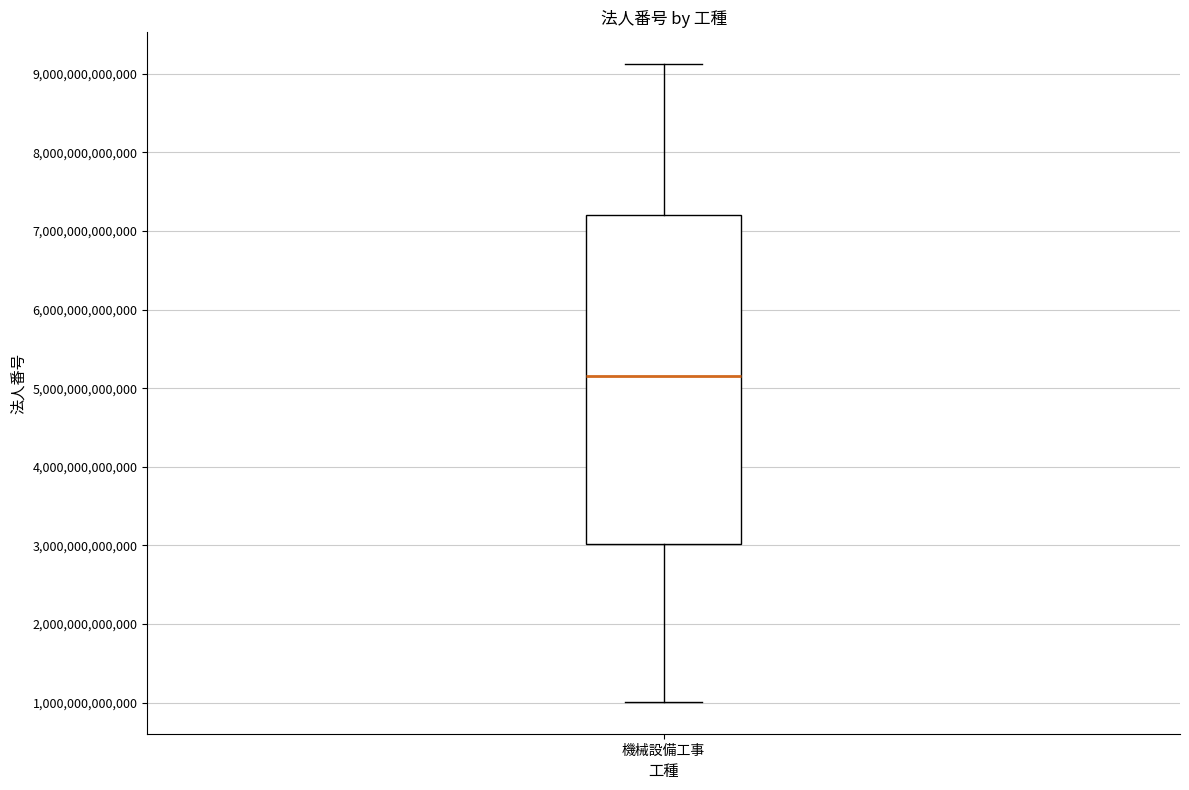

Read this box plot against the y-axis: the position of the median line, the range covered by the box, and the ends of both whiskers. The values are not printed on the chart, so give them approximately, as read against the axis.

median 5200000000000, box 3000000000000 to 7200000000000, whiskers 1000000000000 to 9100000000000